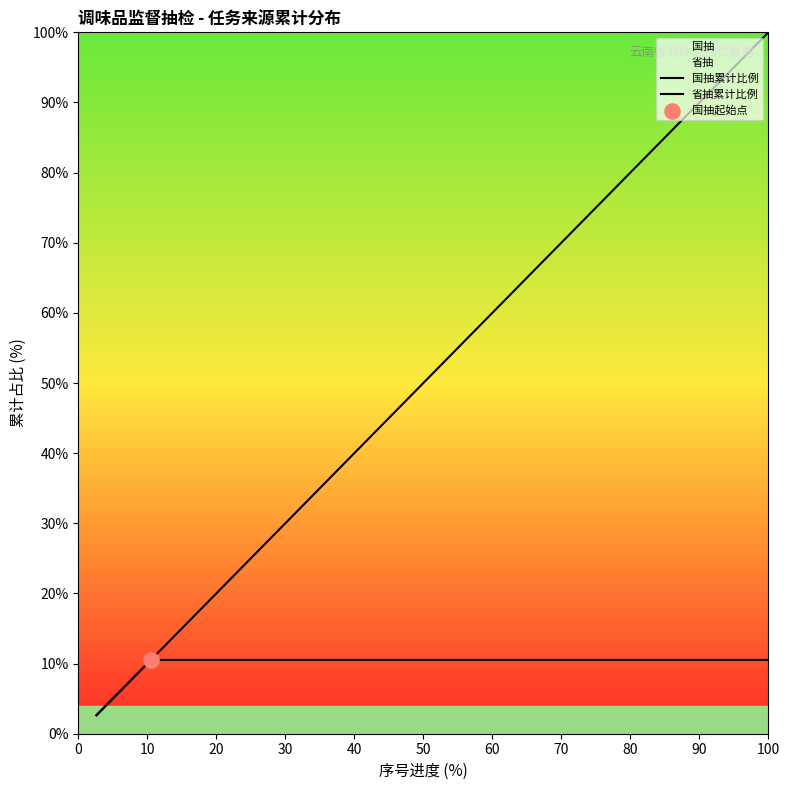

Which series contains the highest Y value?

省抽累计比例